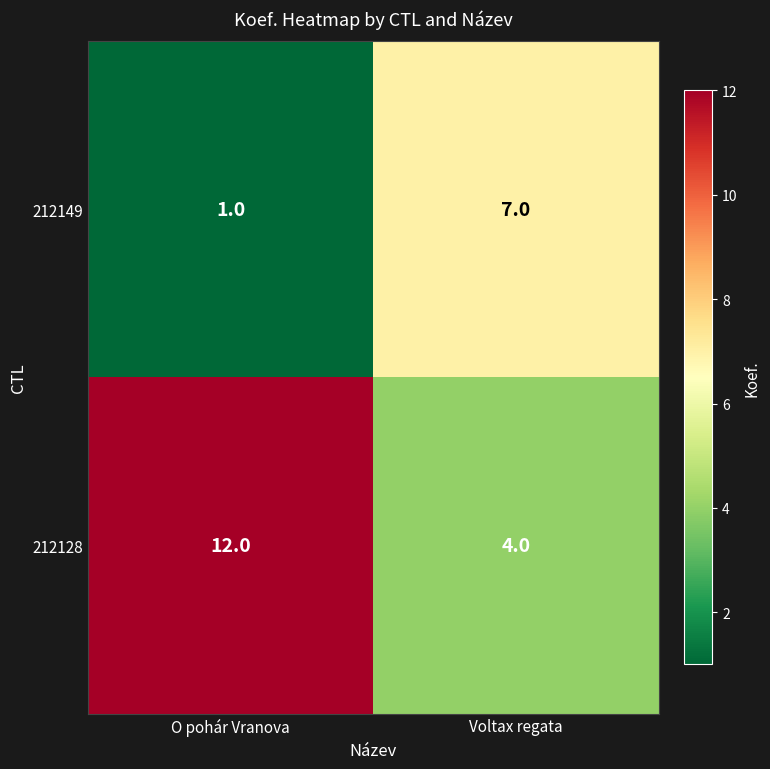

What is the average value of the 212149 series?

4